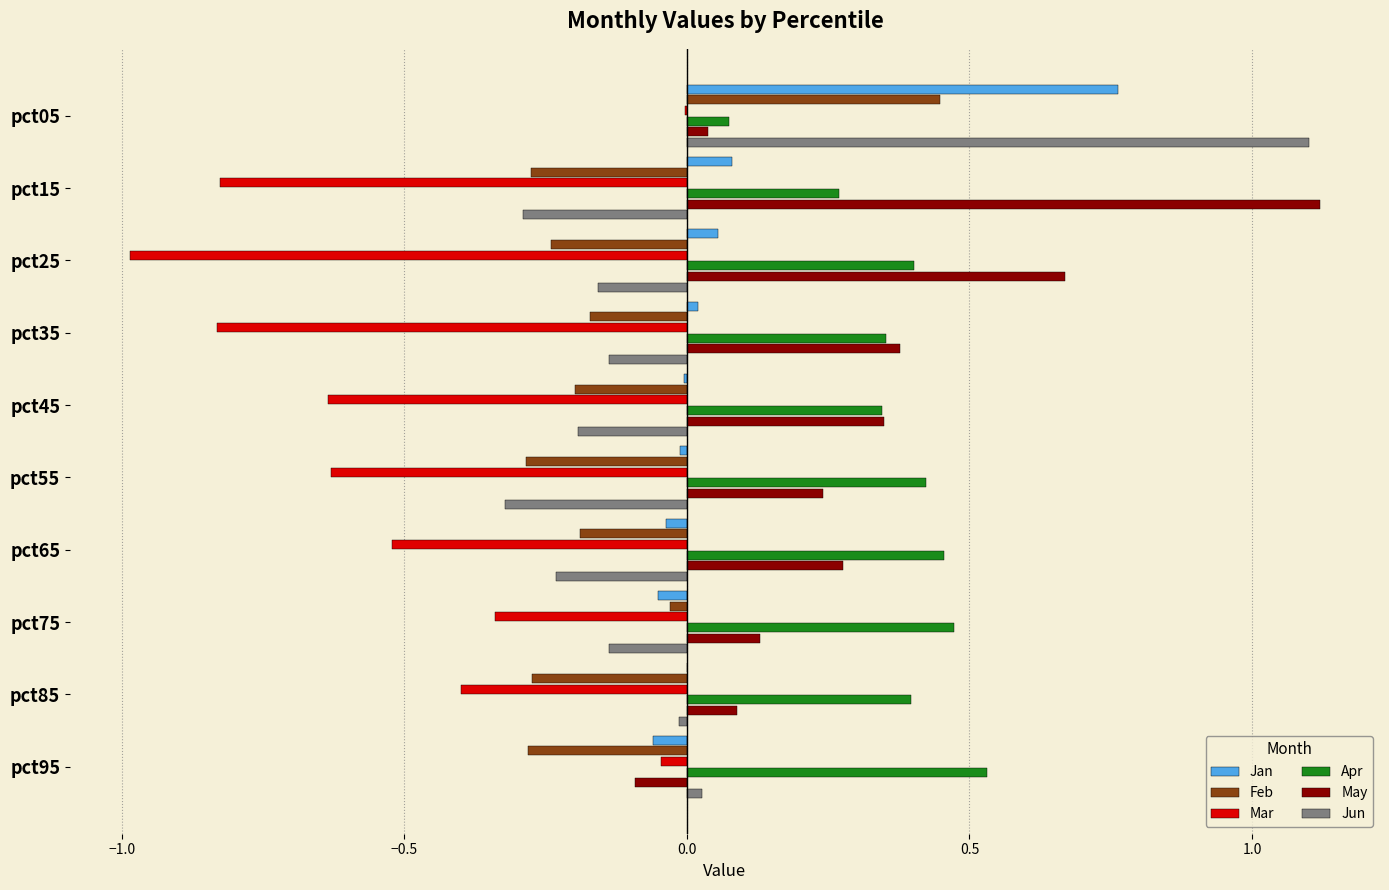

Between pct05 and pct85, which series saw the biggest shift?

Jun